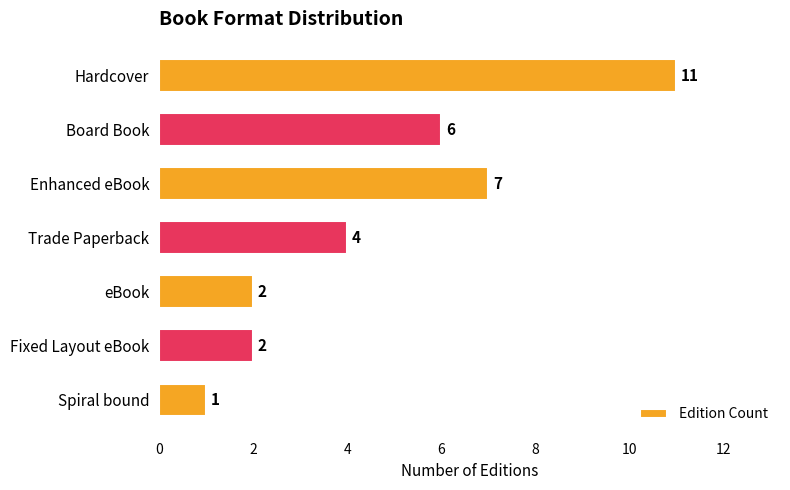

How many values are between 2 and 7?

5